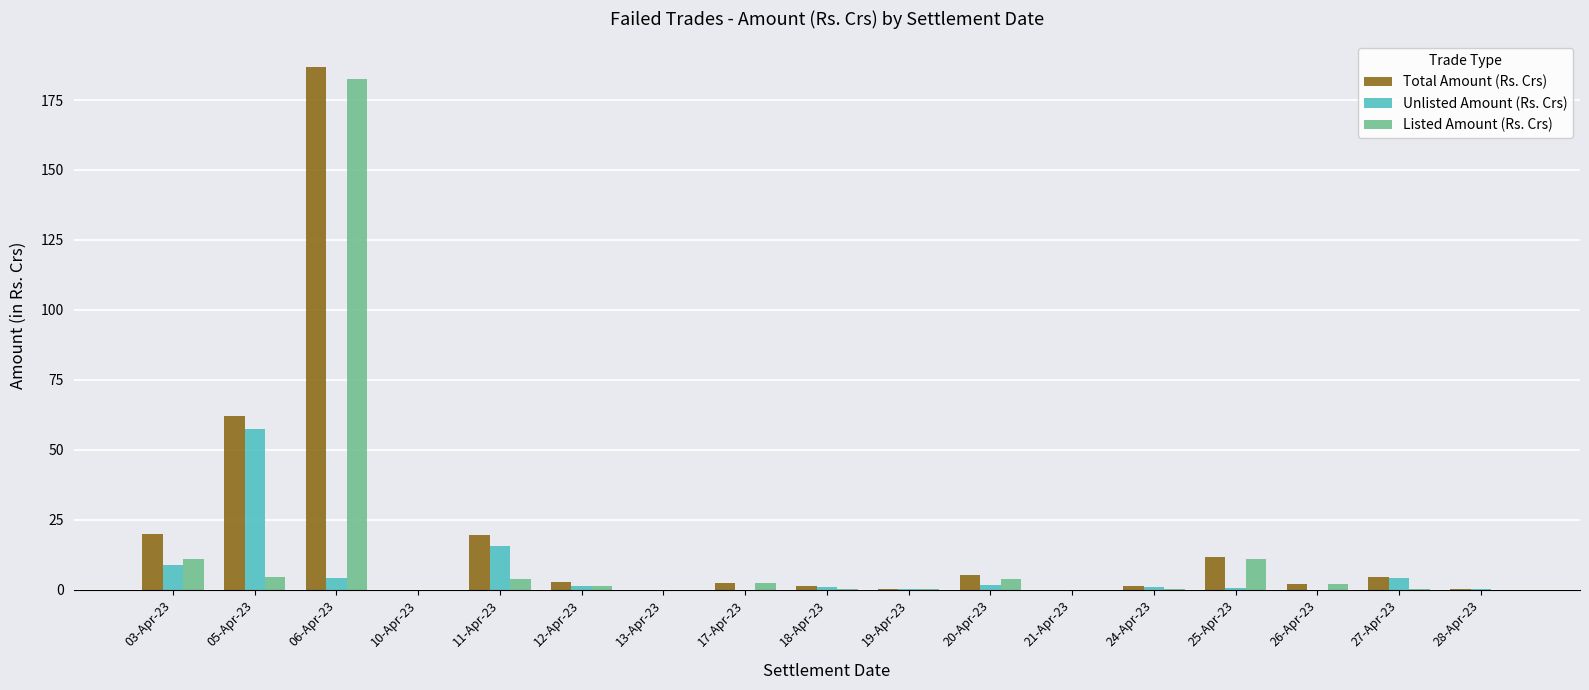

True or false: Total Amount (Rs. Crs) has a value of 0.5 at 19-Apr-23.

True